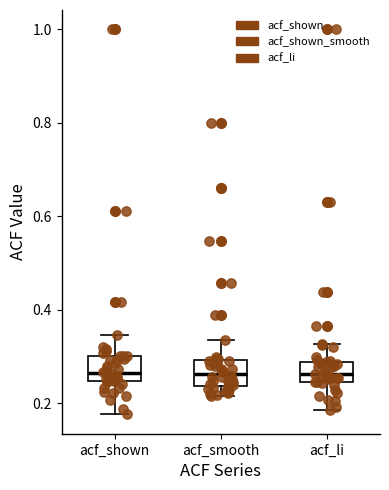

Where is the lower edge of the box for acf_li on the y-axis? The values are not printed on the chart, so give them approximately, as read against the axis.

0.24